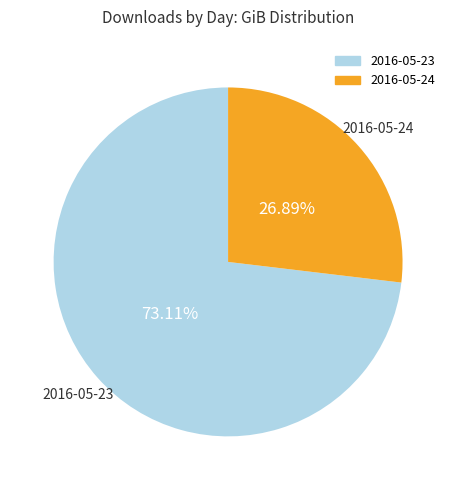

To the nearest percent, what is the average slice percentage?

50%